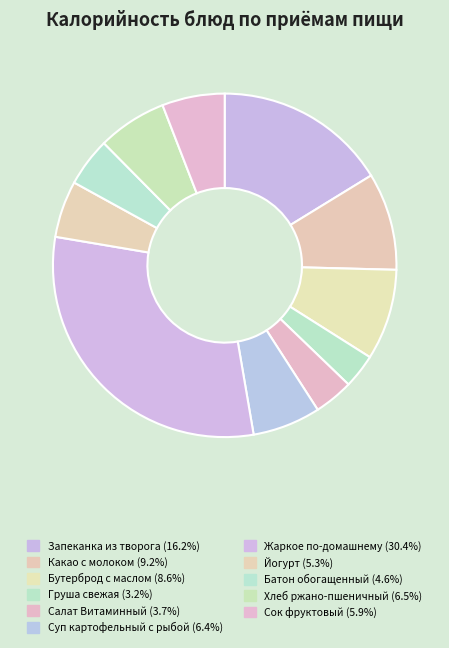

To the nearest percent, what is the difference between the Салат Витаминный and Запеканка из творога slice percentages?

13%